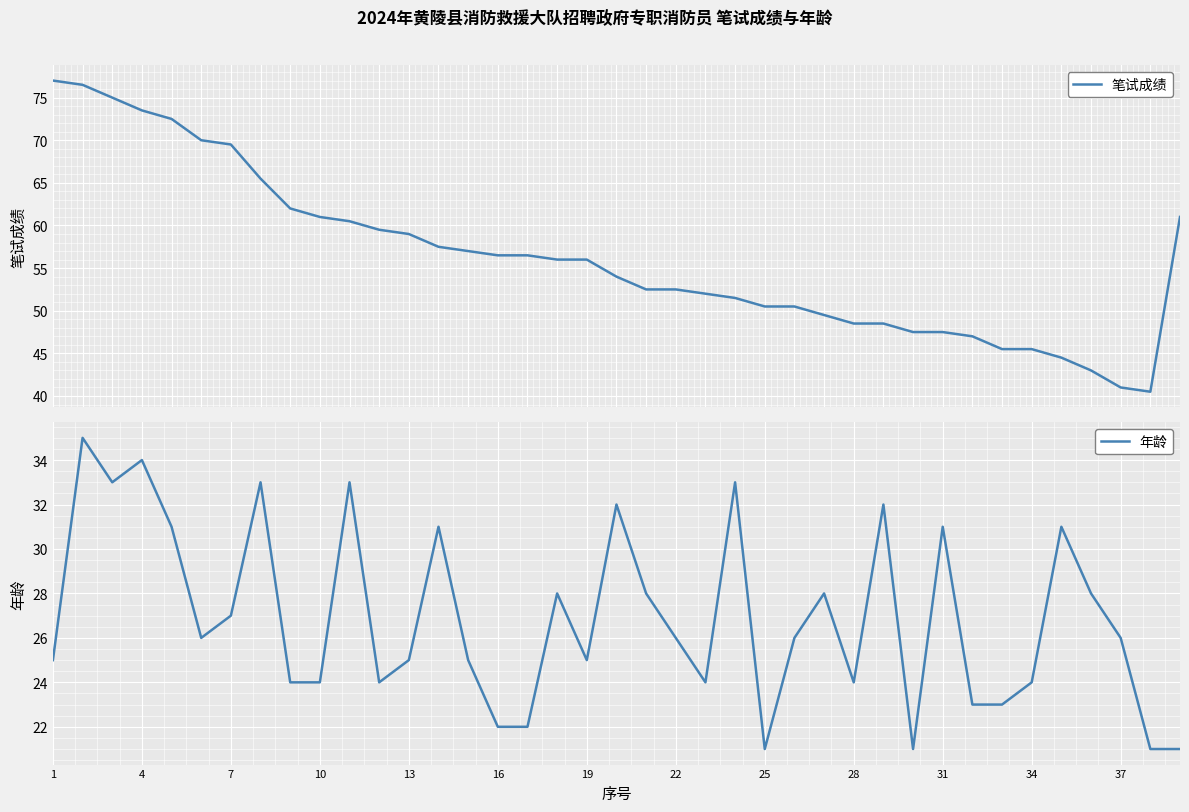

True or false: 年龄 has a value of 22 at 16.

True